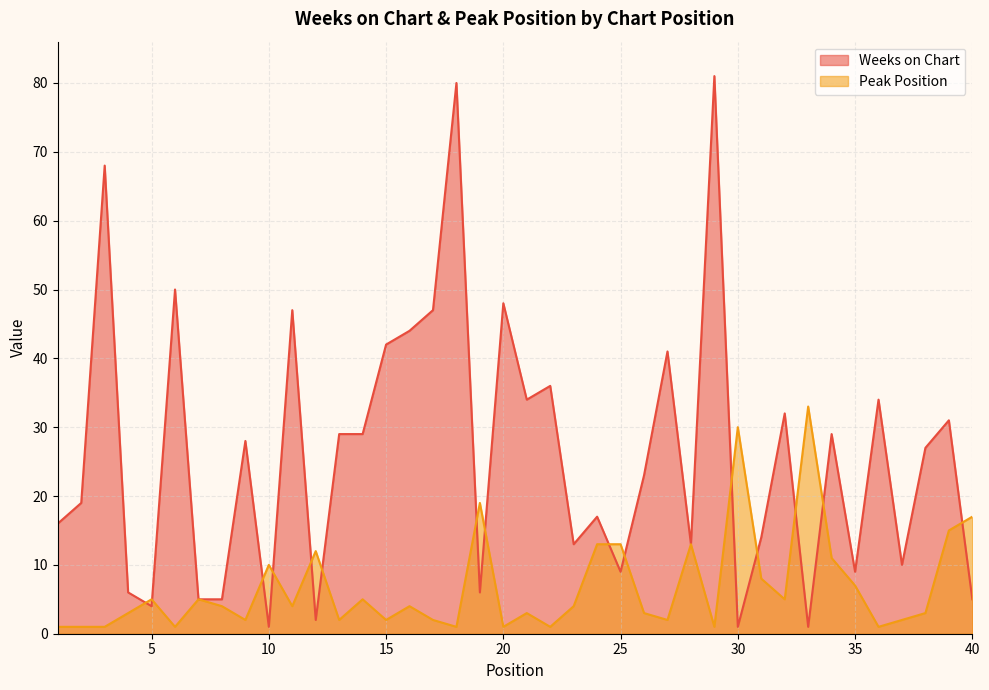

List the labels in order of Peak Position value, largest first.

33, 30, 19, 40, 39, 24, 25, 28, 12, 34, 10, 31, 35, 5, 7, 14, 32, 8, 11, 16, 23, 4, 21, 26, 38, 9, 13, 15, 17, 27, 37, 1, 2, 3, 6, 18, 20, 22, 29, 36